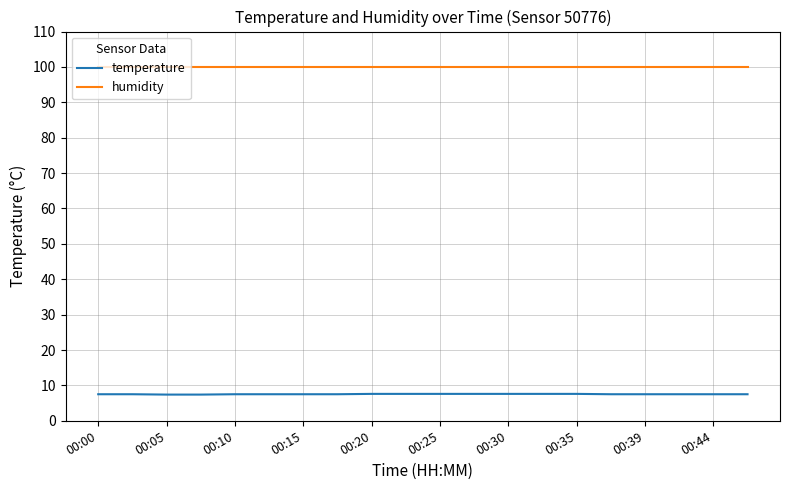

Count the number of data series in this chart.

2